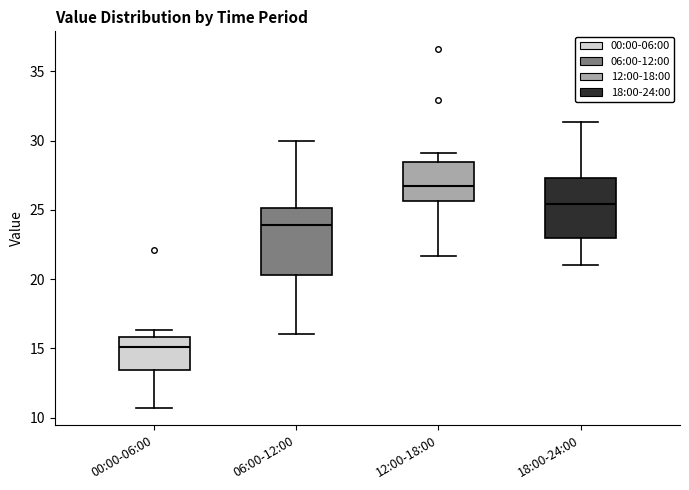

Where is the lower edge of the box for 00:00-06:00 on the y-axis? The values are not printed on the chart, so give them approximately, as read against the axis.

13.5